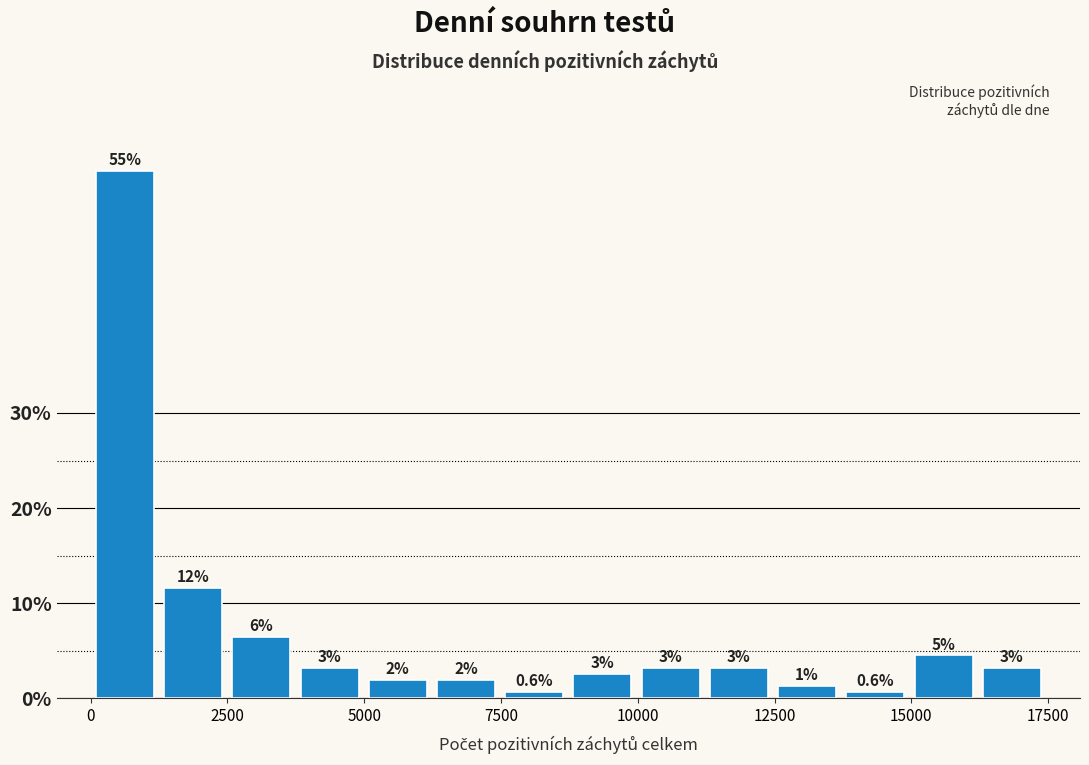

Read against the x-axis, roughly where is the centre of the tallest bar?

500